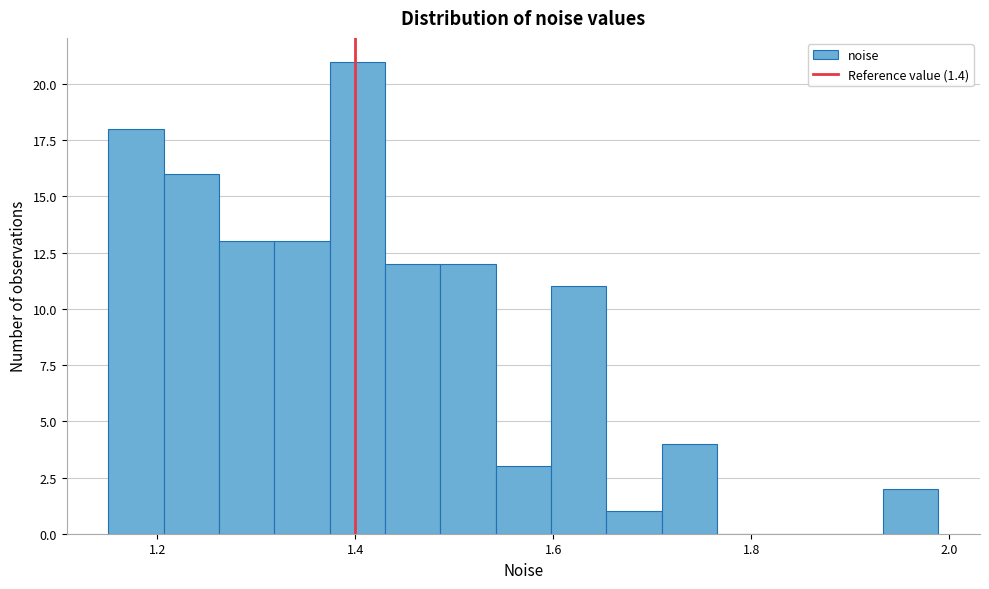

Around what value on the x-axis is the tallest bar? Give the approximate position of its centre, as read against the axis.

1.40